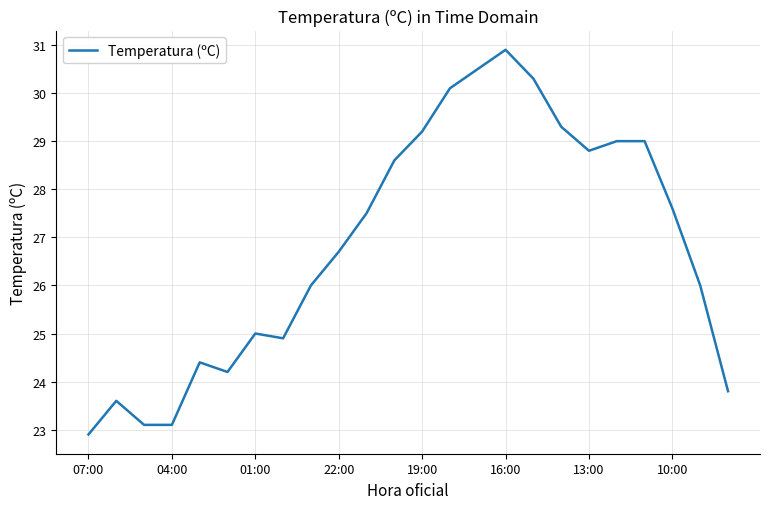

What is the difference between the maximum and minimum values?

8.0